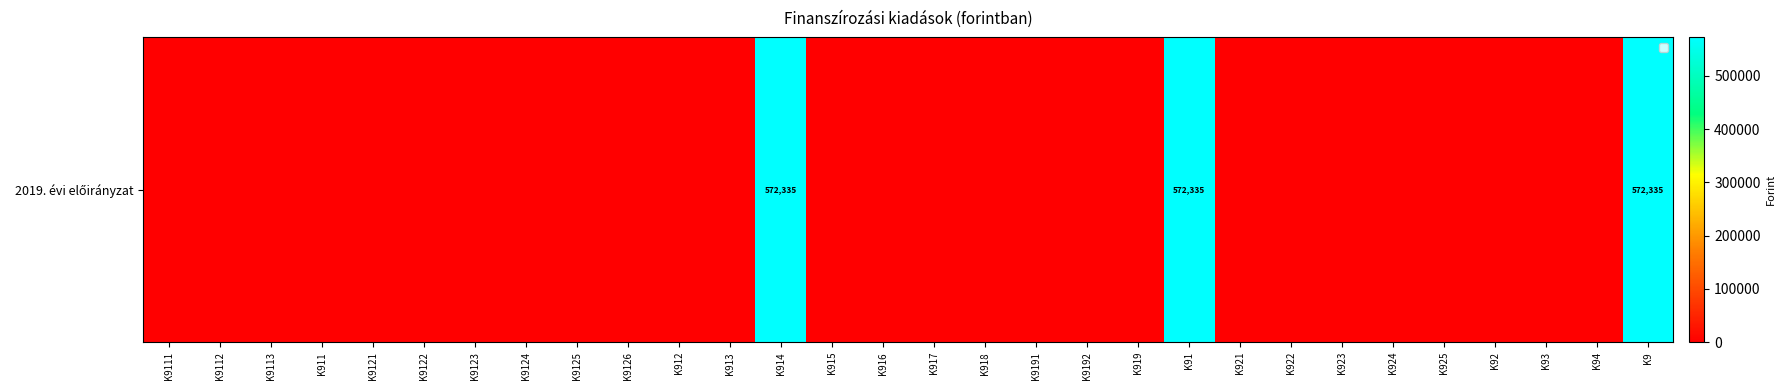

Reading left to right, what are all the values shown in this chart?

0	0	0	0	0	0	0	0	0	0	0	0	572335	0	0	0	0	0	0	0	572335	0	0	0	0	0	0	0	0	572335